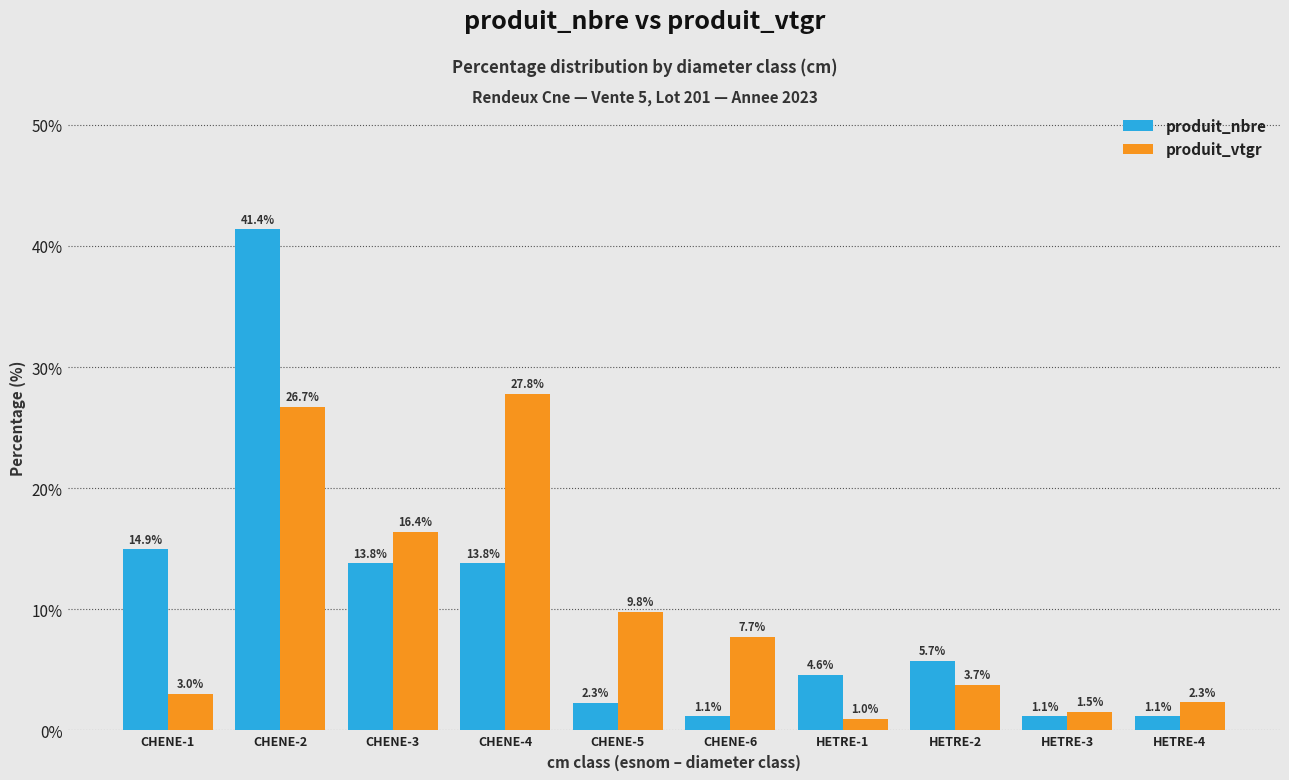

Which category has the highest value across all series?

CHENE-2